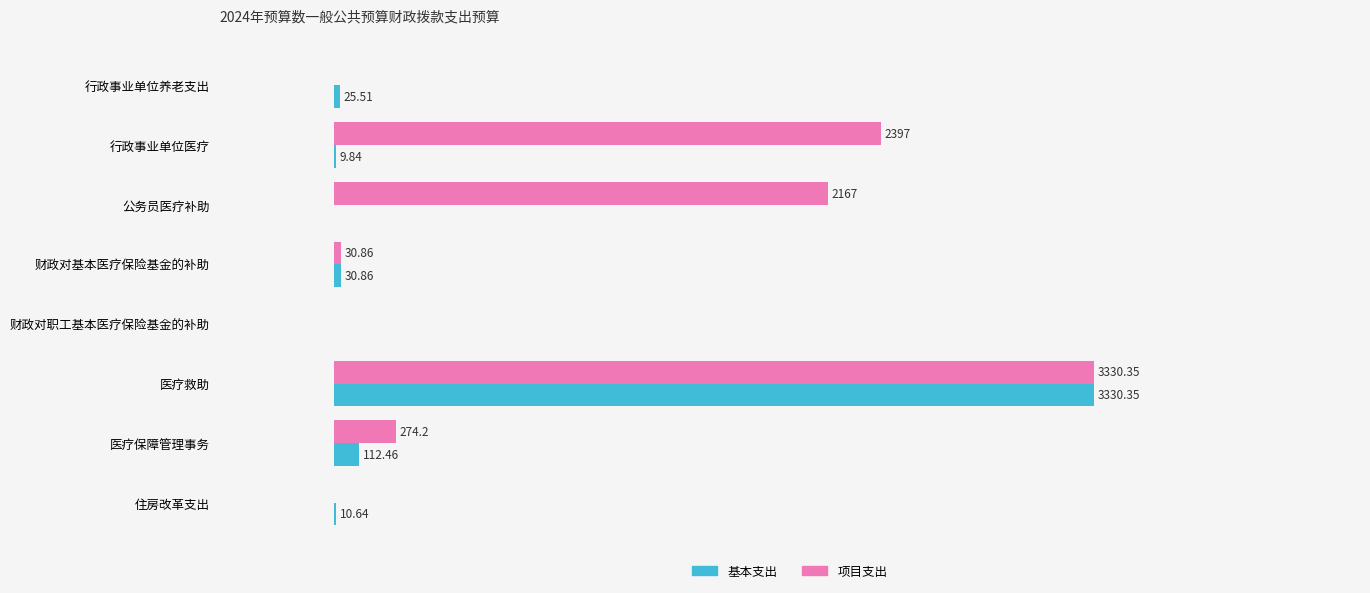

Between 公务员医疗补助 and 财政对职工基本医疗保险基金的补助, which series saw the biggest shift?

项目支出